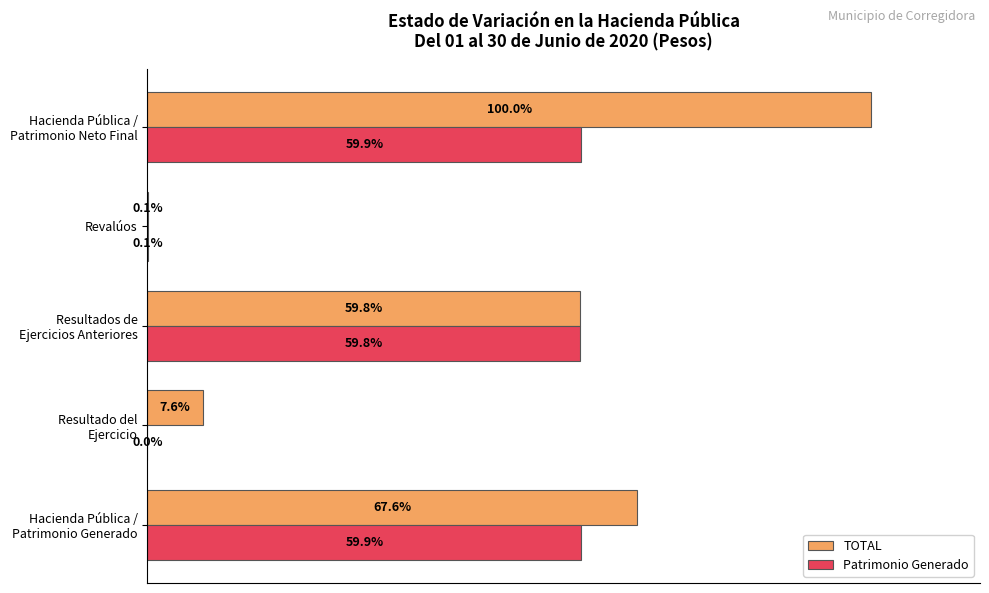

Which series has the largest total across all categories?

TOTAL